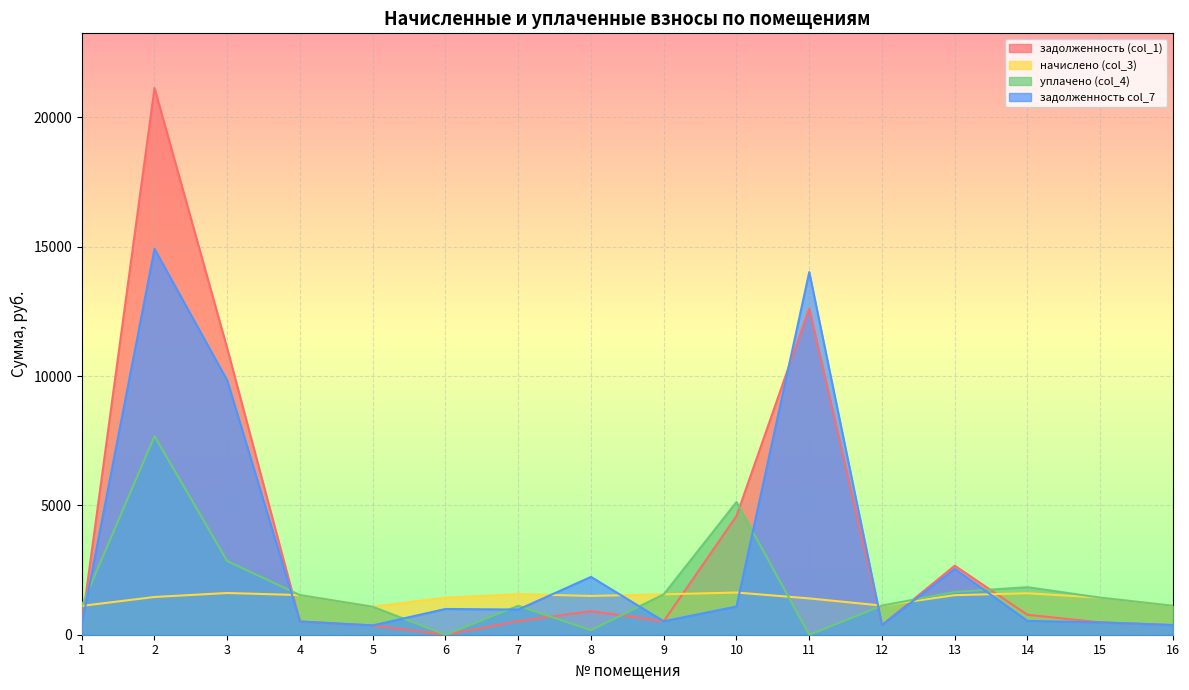

Reading right to left, transcribe all the data shown in this chart.

задолженность (col_1): 16=372.7	15=477.8	14=769.8	13=2667.4	12=375.1	11=12615.4	10=4591.3	9=520.6	8=912.0	7=523.0	6=0.0	5=356.9	4=510.8	3=11063.8	2=21135.5	1=371.5
начислено (col_3): 16=1118.1	15=1433.4	14=1602.0	13=1528.7	12=1125.5	11=1404.1	10=1631.4	9=1561.7	8=1499.4	7=1569.1	6=1433.4	5=1085.1	4=1532.4	3=1613.0	2=1459.1	1=1114.5
уплачено (col_4): 16=1118.1	15=1433.4	14=1837.8	13=1653.6	12=1125.5	11=0.0	10=5131.0	9=1561.7	8=176.3	7=1118.9	6=0.0	5=1081.3	4=1532.4	3=2846.1	2=7678.4	1=1114.5
задолженность col_7: 16=372.7	15=477.8	14=534.0	13=2542.5	12=375.1	11=14019.5	10=1091.7	9=520.6	8=2235.1	7=973.2	6=995.7	5=360.8	4=510.8	3=9830.8	2=14916.2	1=371.5